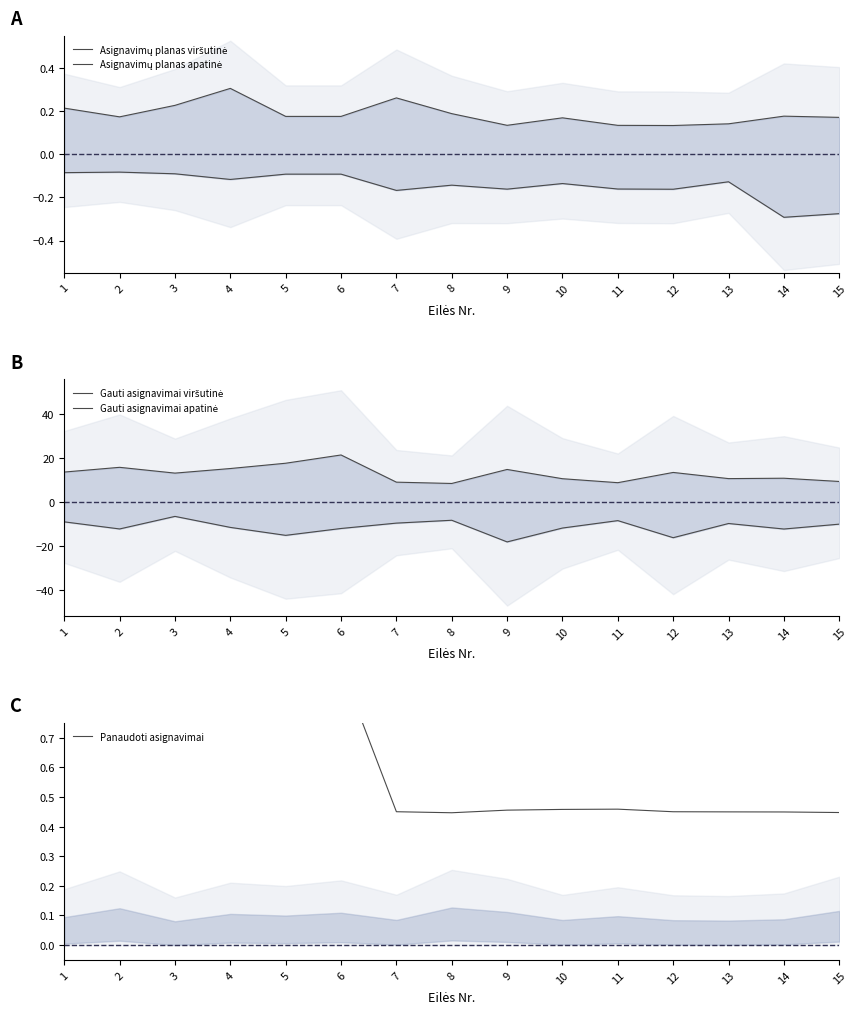

True or false: Asignavimų planas viršutinė and Gauti asignavimai viršutinė intersect in this chart.

False